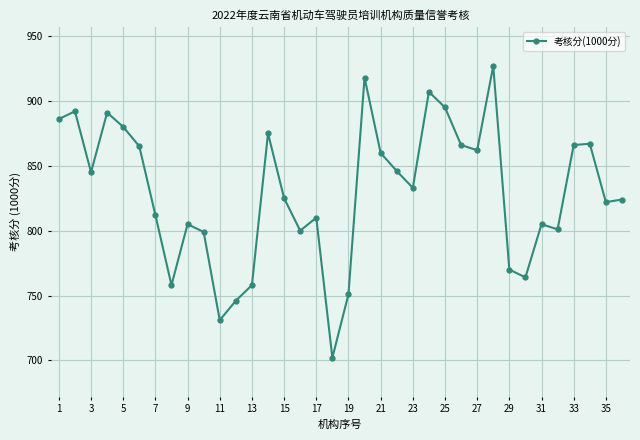

What is the difference between the maximum and minimum values?

225.0